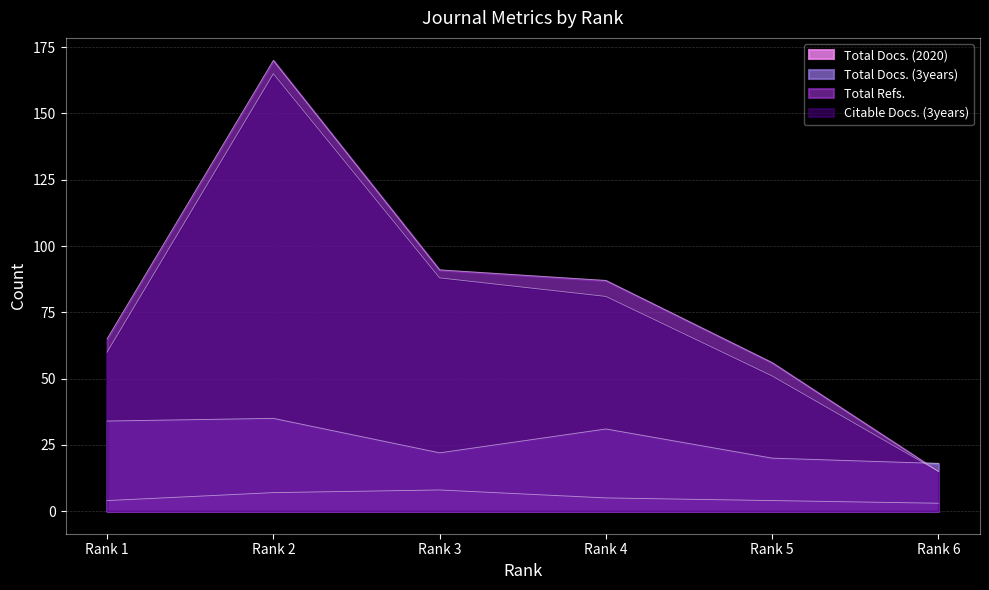

At how many categories does at least one series exceed 128?

1